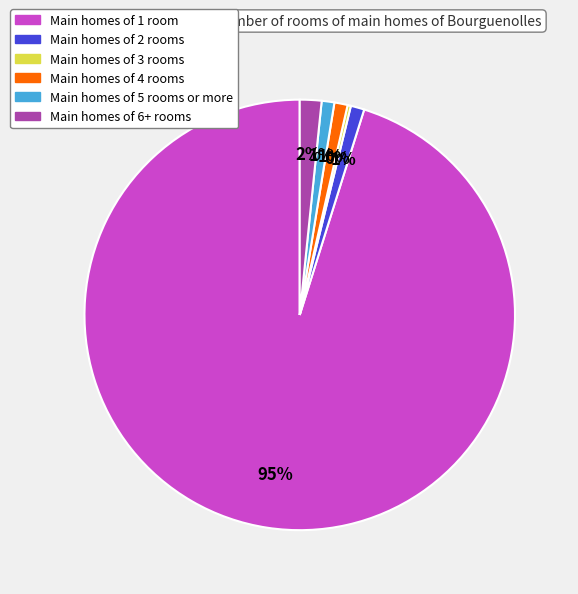

Is there any slice that represents more than half of the pie?

Yes